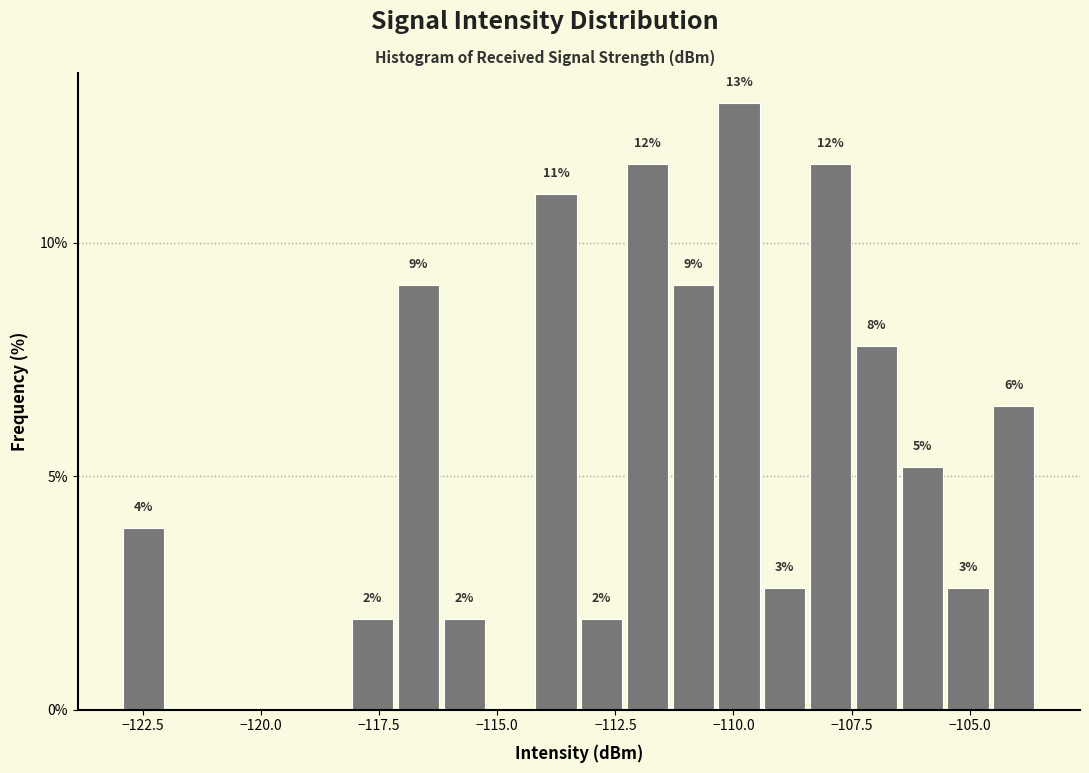

Around what value on the x-axis is the tallest bar? Give the approximate position of its centre, as read against the axis.

-110.0